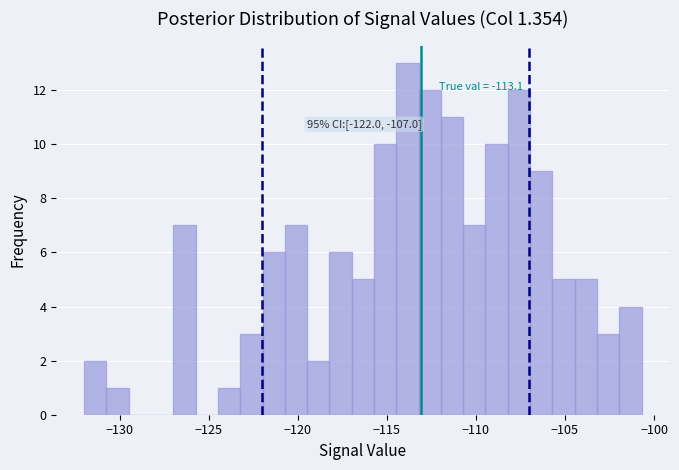

Around what value on the x-axis is the tallest bar? Give the approximate position of its centre, as read against the axis.

-114.0